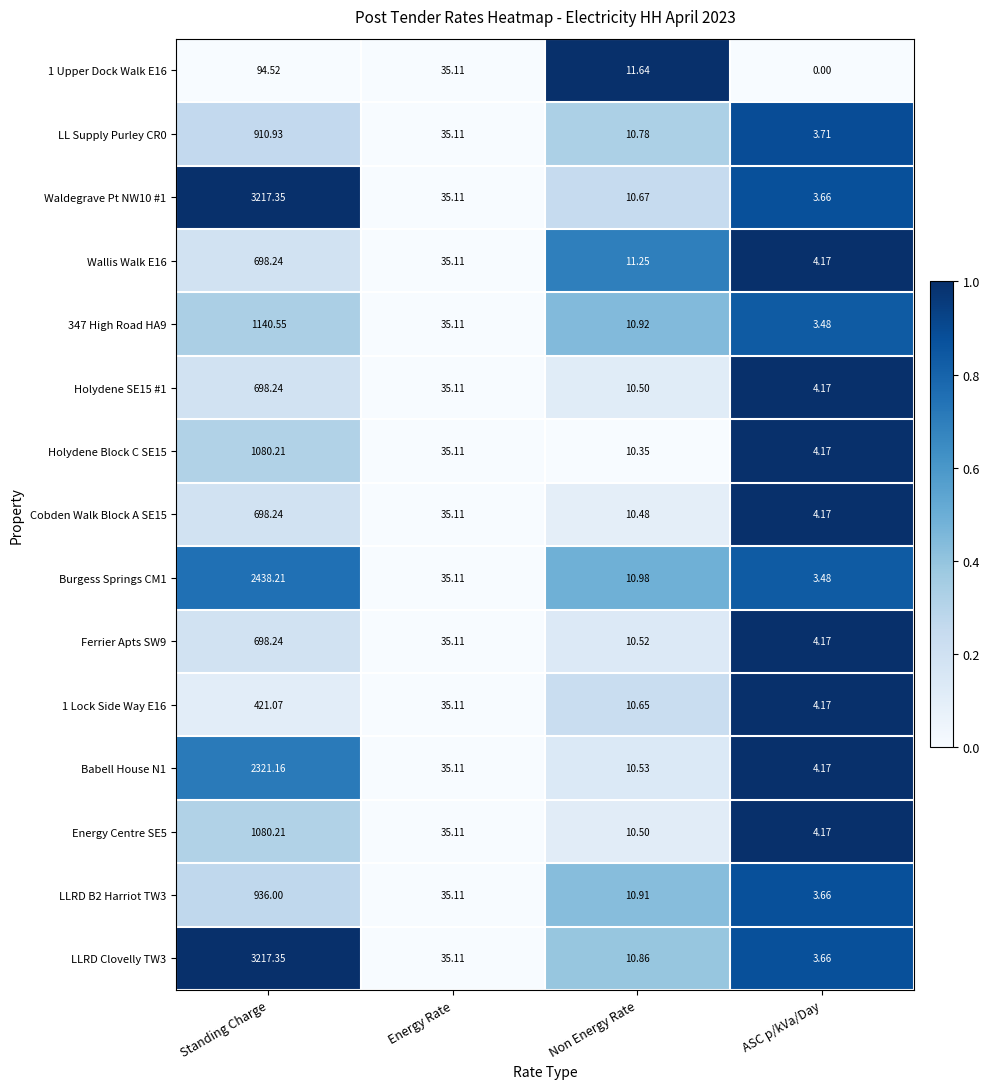

Rank the categories by 1 Upper Dock Walk E16 value from lowest to highest.

ASC p/kVa/Day, Non Energy Rate, Energy Rate, Standing Charge